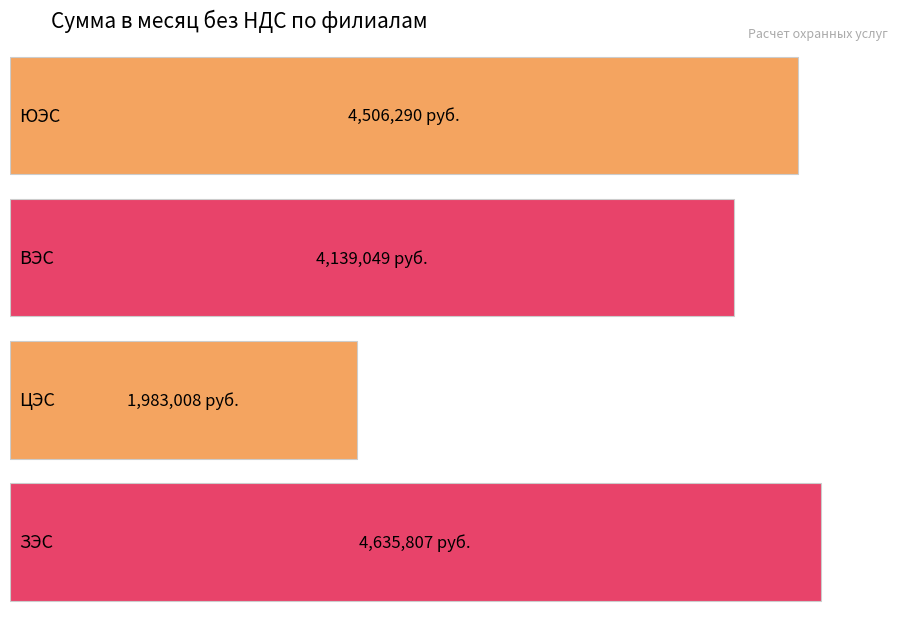

What is the change in value from ЮЭС to ЗЭС?

+129516.9